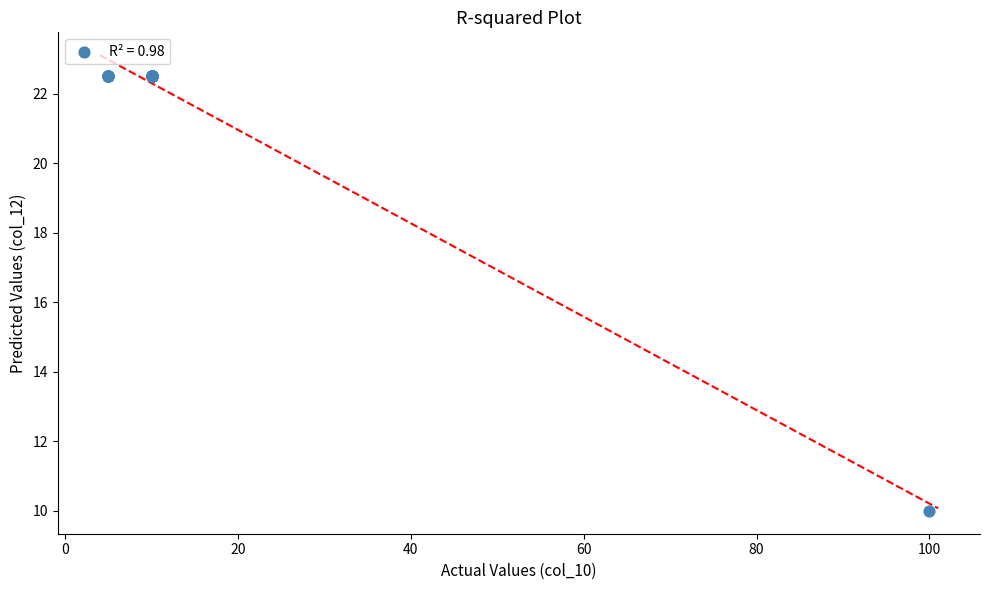

What Y value in the scatter plot is closest to 16?

10.0